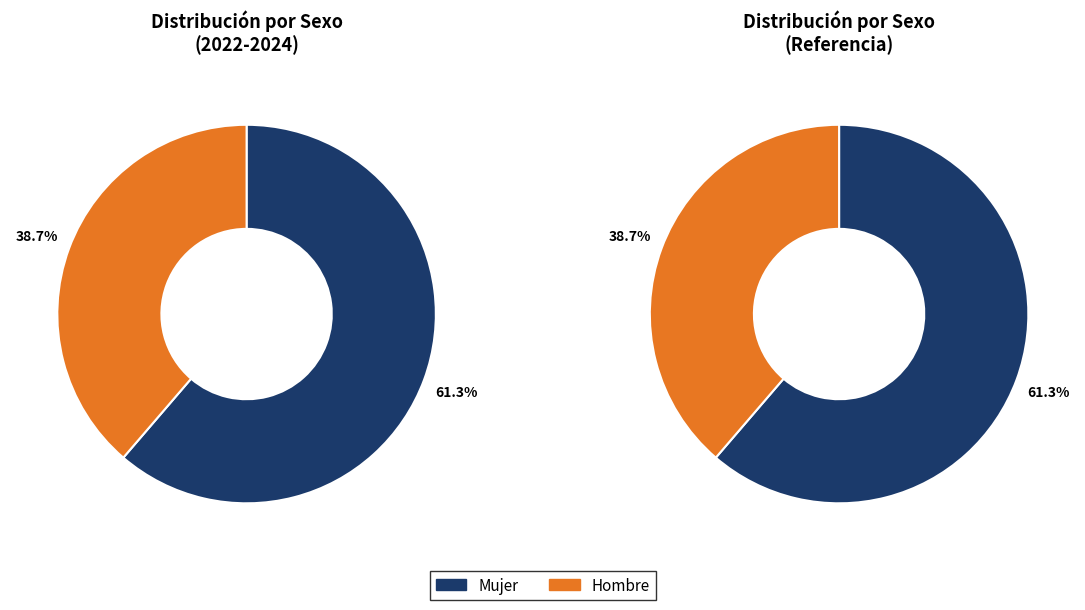

Between Mujer and Hombre, which is larger?

Mujer